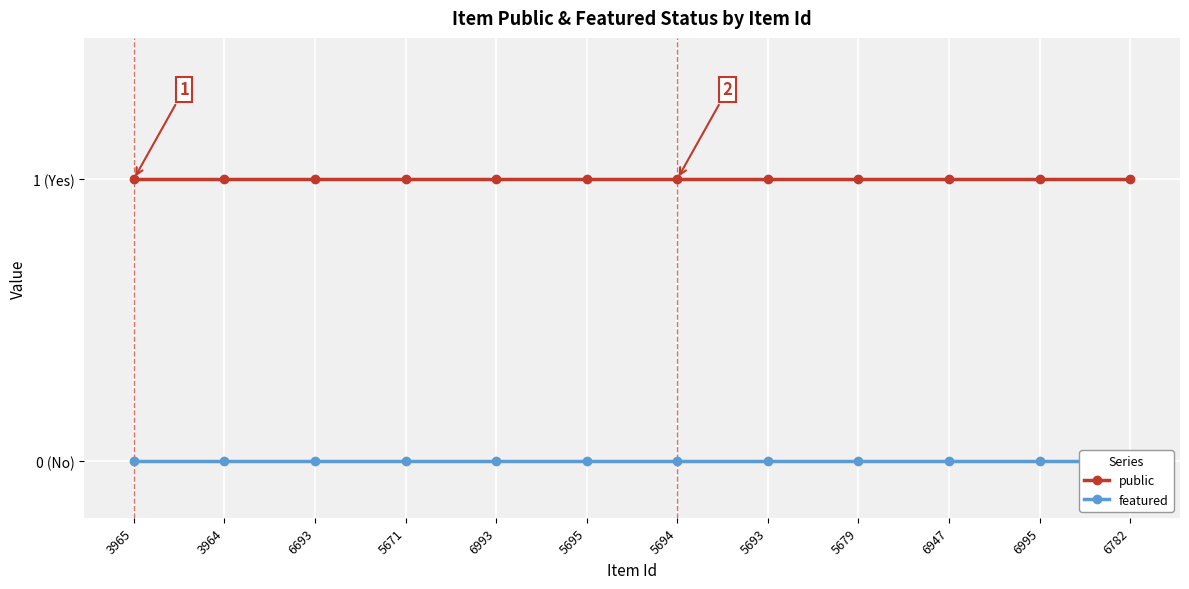

What is the sum of the public values at 6782 and 6693?

2